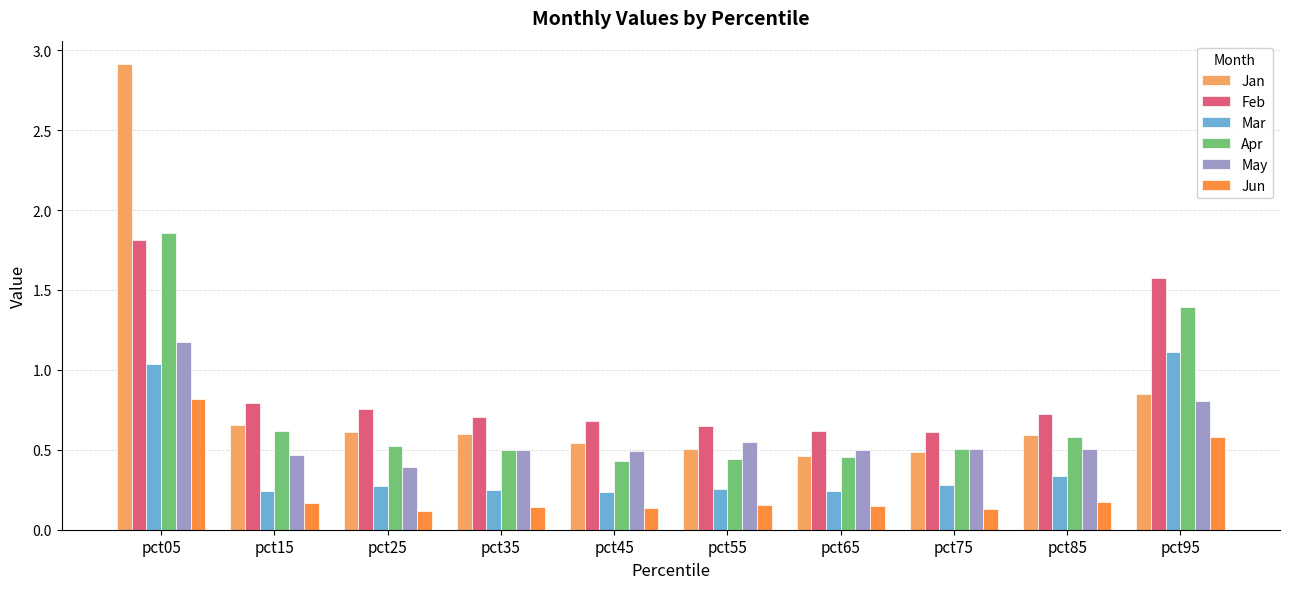

Which category has the highest value in the Mar series?

pct95